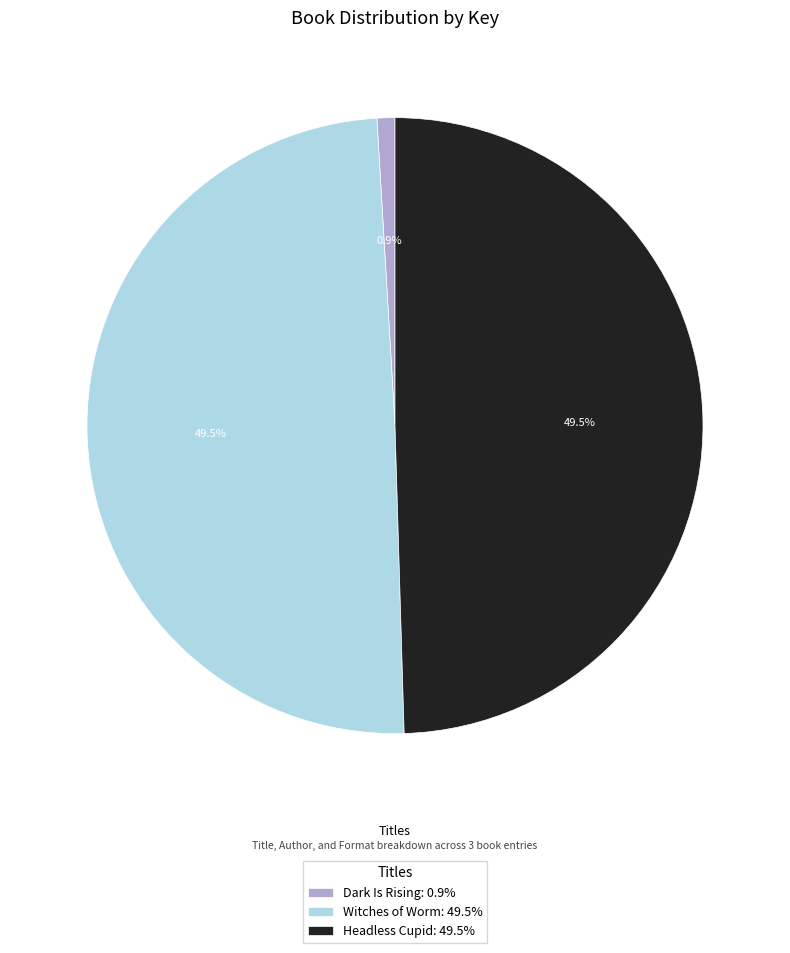

Which has a higher value, Dark Is Rising or Witches of Worm?

Witches of Worm